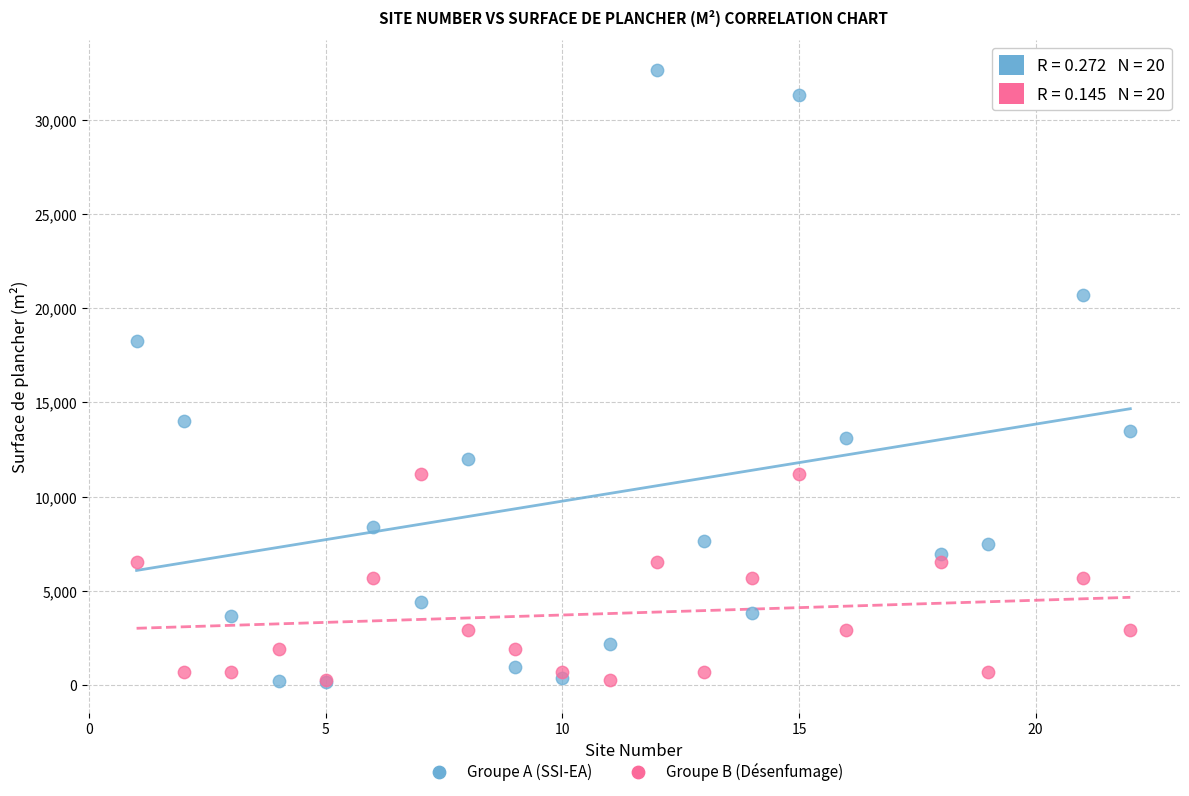

In the Groupe A (SSI-EA) series, what Y value is closest to 16380?

18280.0